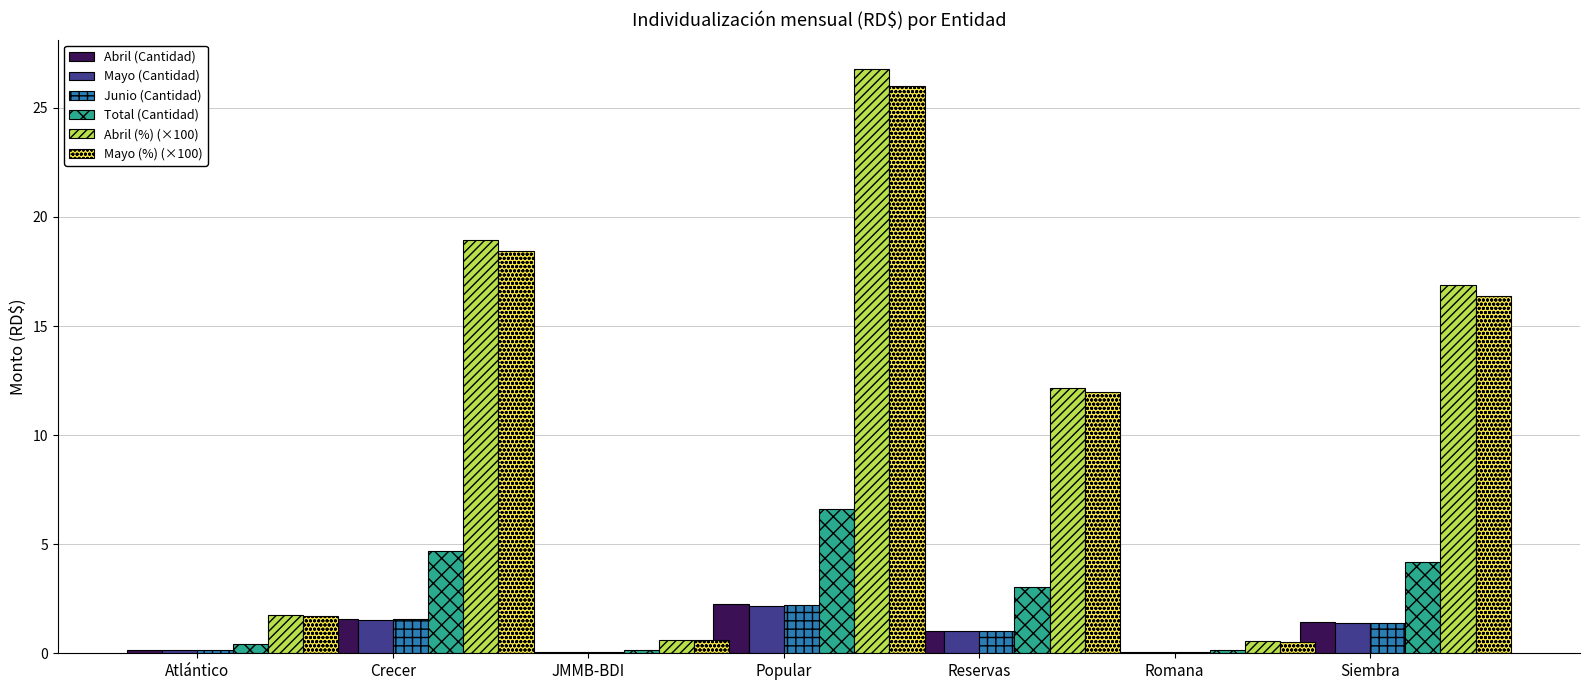

What value does the Total (Cantidad) series have at Reservas?

3.0